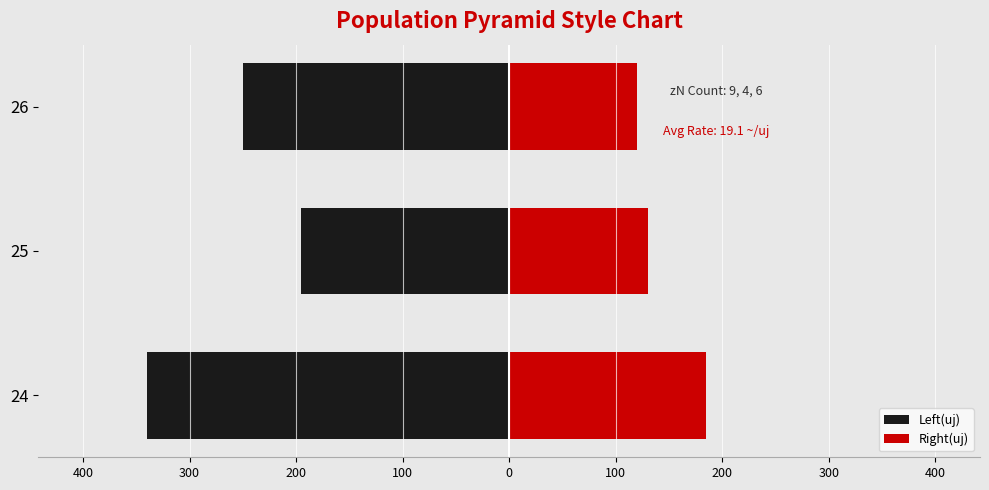

What is the value of the Left(uj) bar at the 3rd from the left?

-250